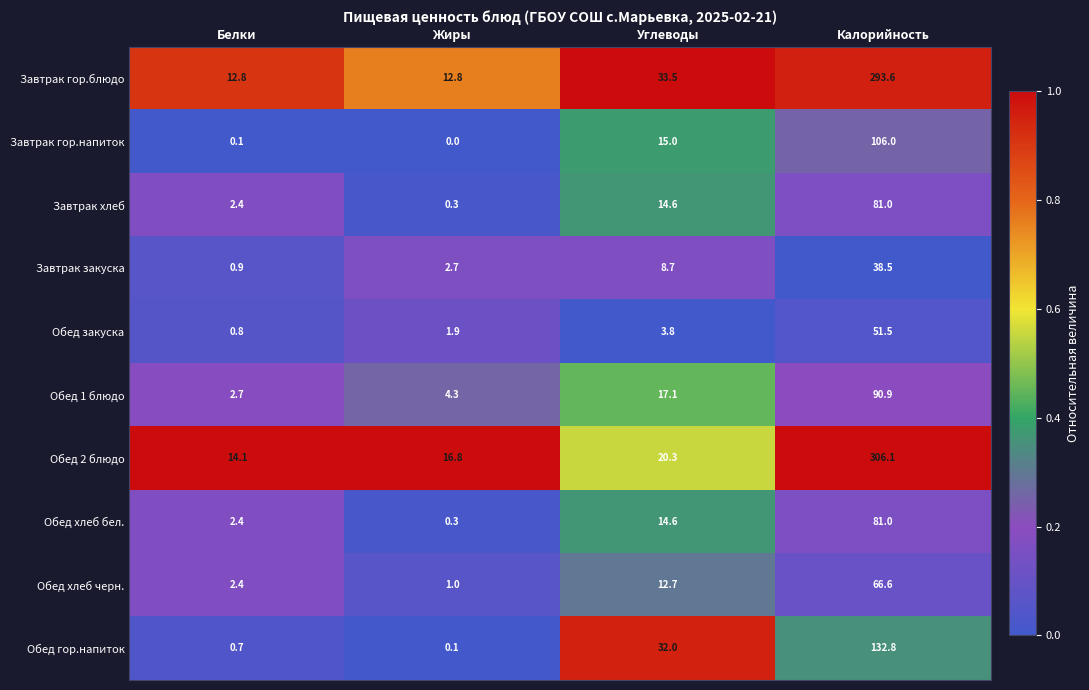

What is the sum of all Завтрак гор.напиток values?

121.1